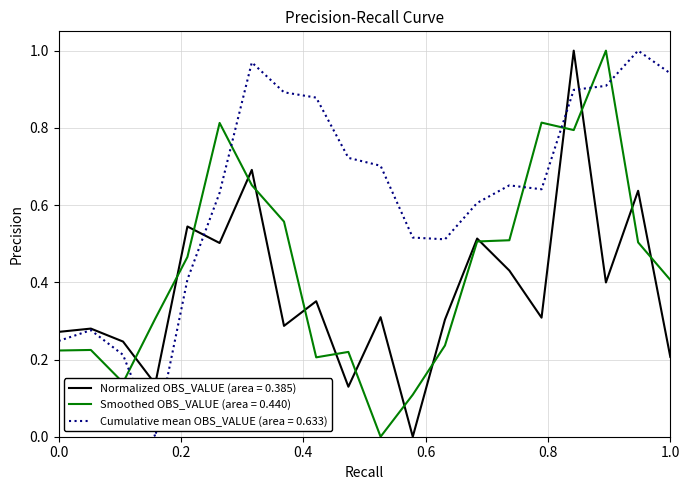

Which series has the largest total across all categories?

Cumulative mean OBS_VALUE (area = 0.633)